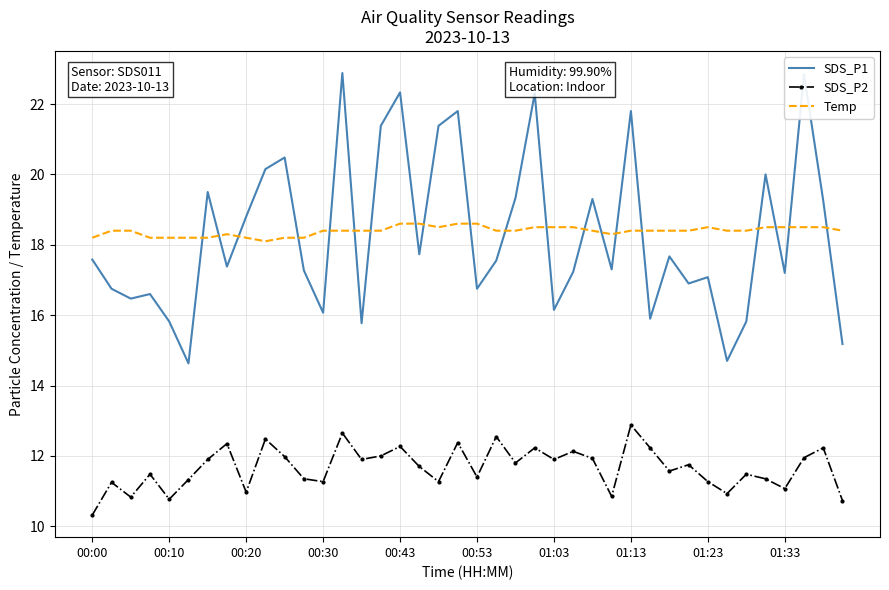

Which series has the widest spread of values?

SDS_P1